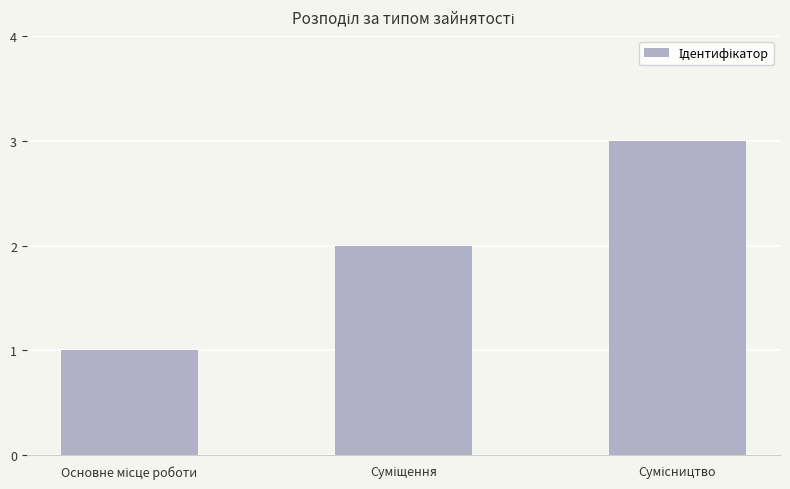

What is the maximum value shown in the chart?

3